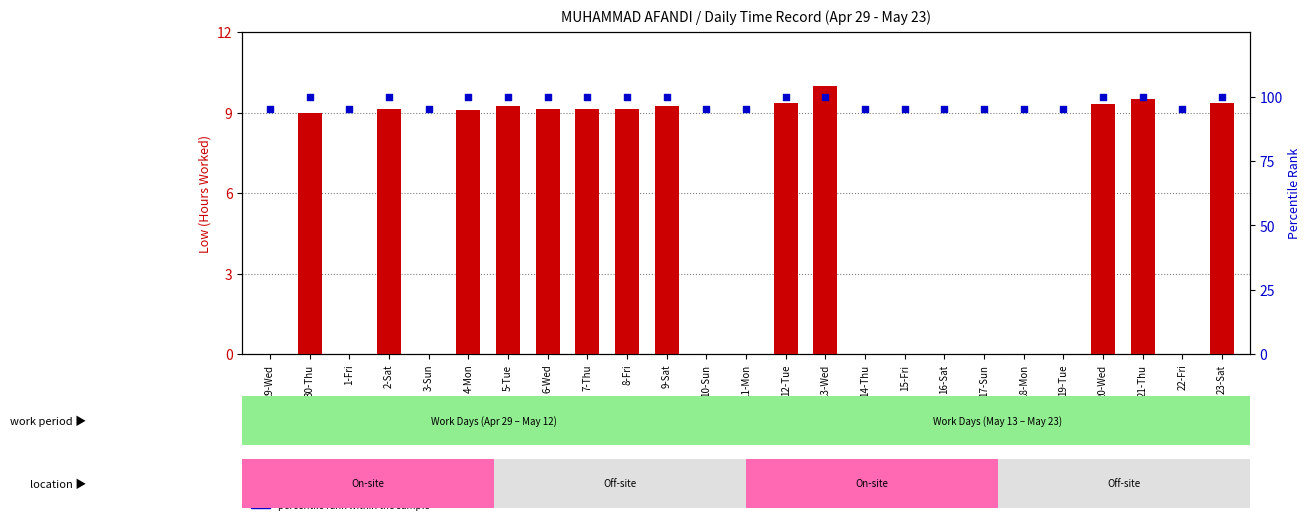

Which series has the largest total across all categories?

percentile rank within the sample